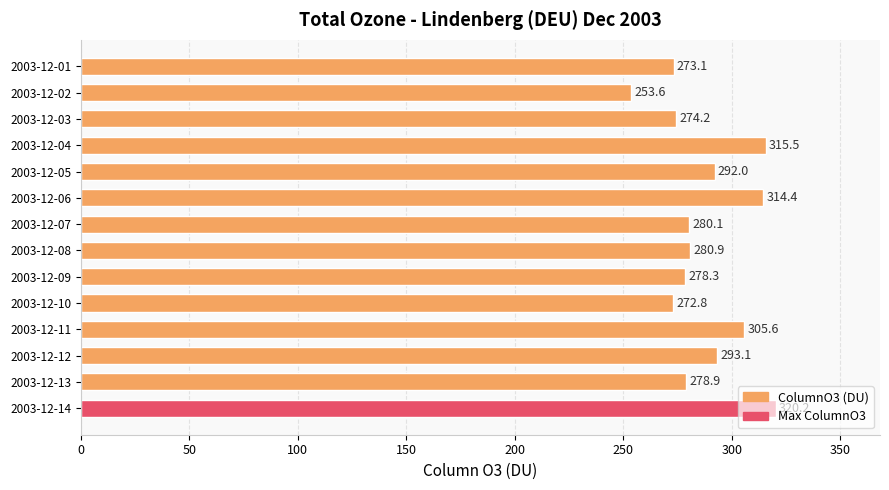

What is the value of the 5th bar from the top?

292.0